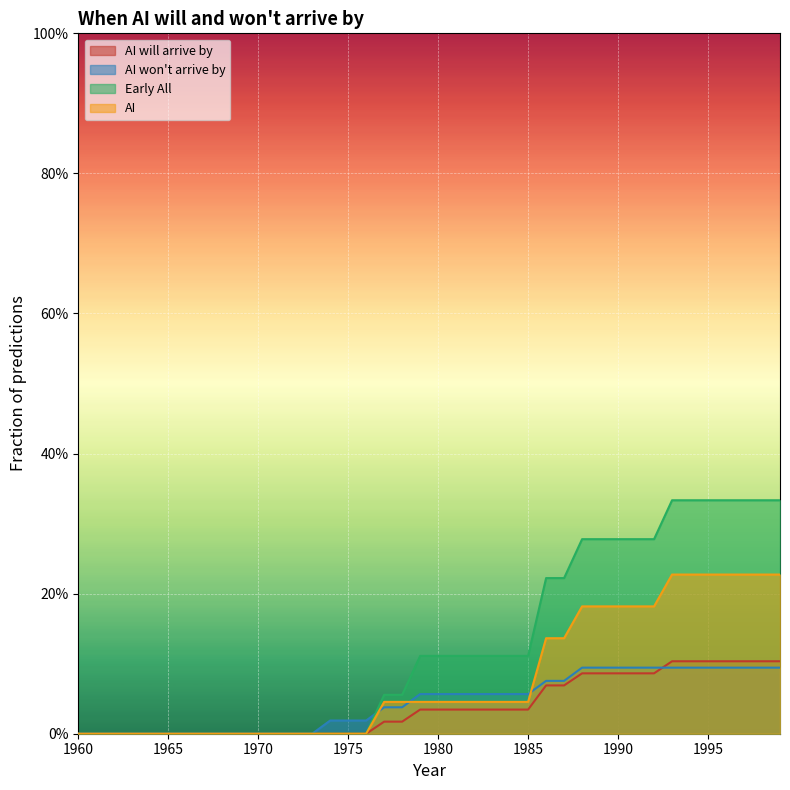

How many values in the AI series exceed 0?

23